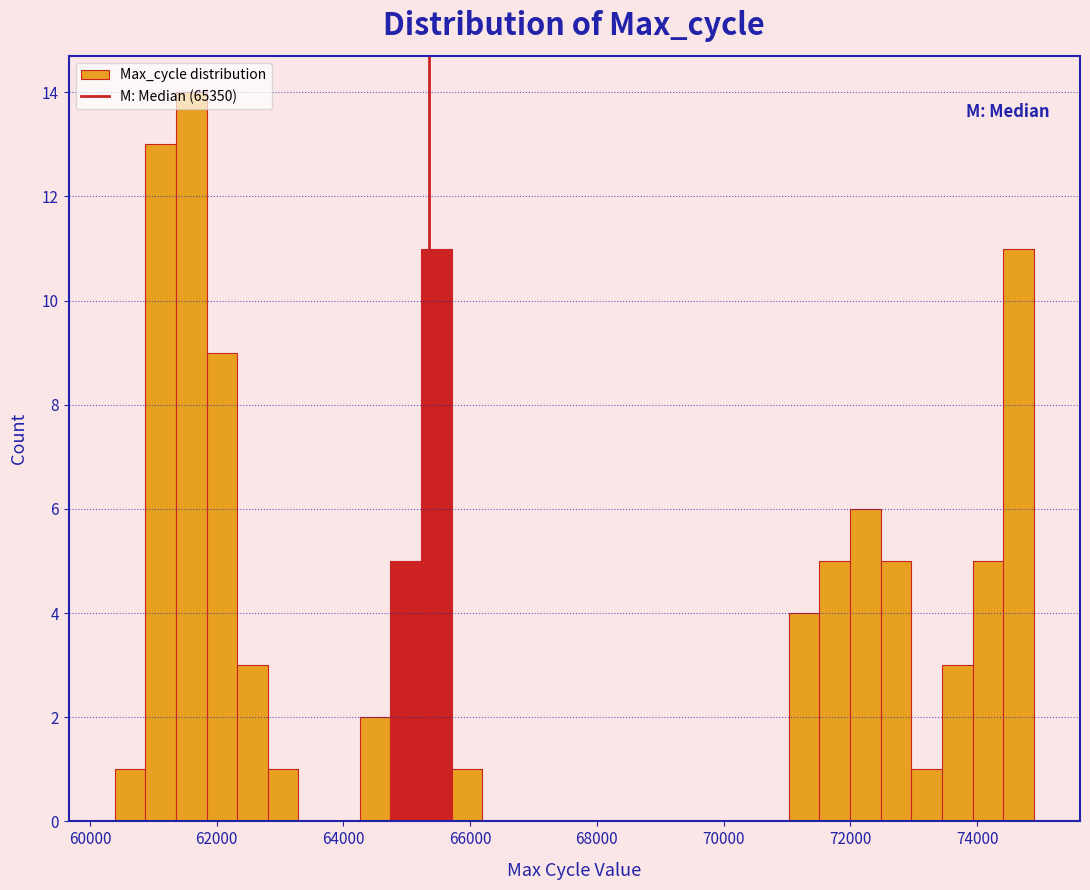

Read against the x-axis, roughly where is the centre of the tallest bar?

61600